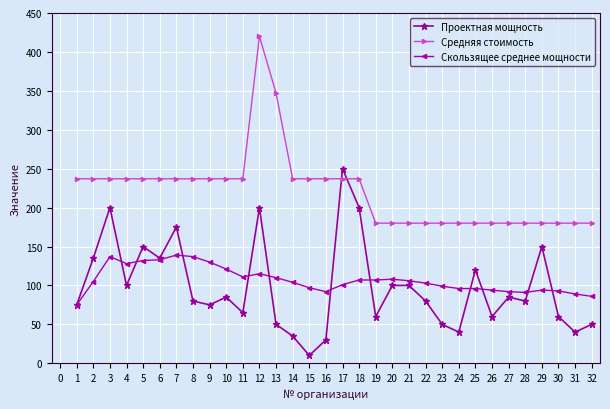

What is the value of the Проектная мощность point at the 20th from the left?

100